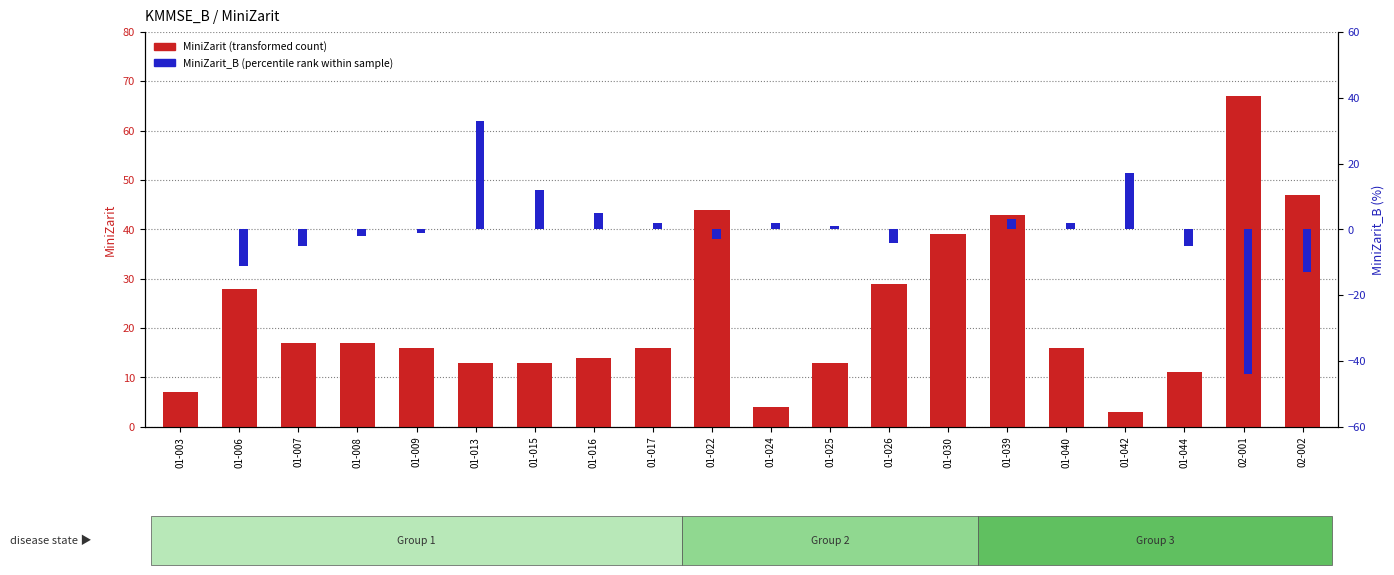

At how many categories does at least one series exceed -38?

20